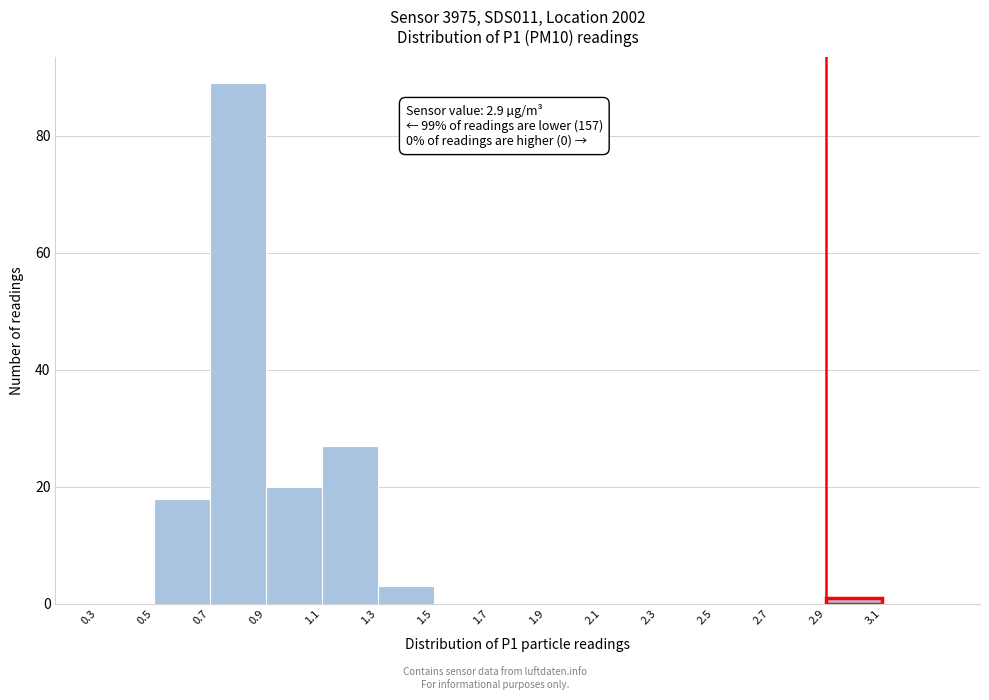

Over which range of the x-axis is the bar tallest?

0.7 to 0.9